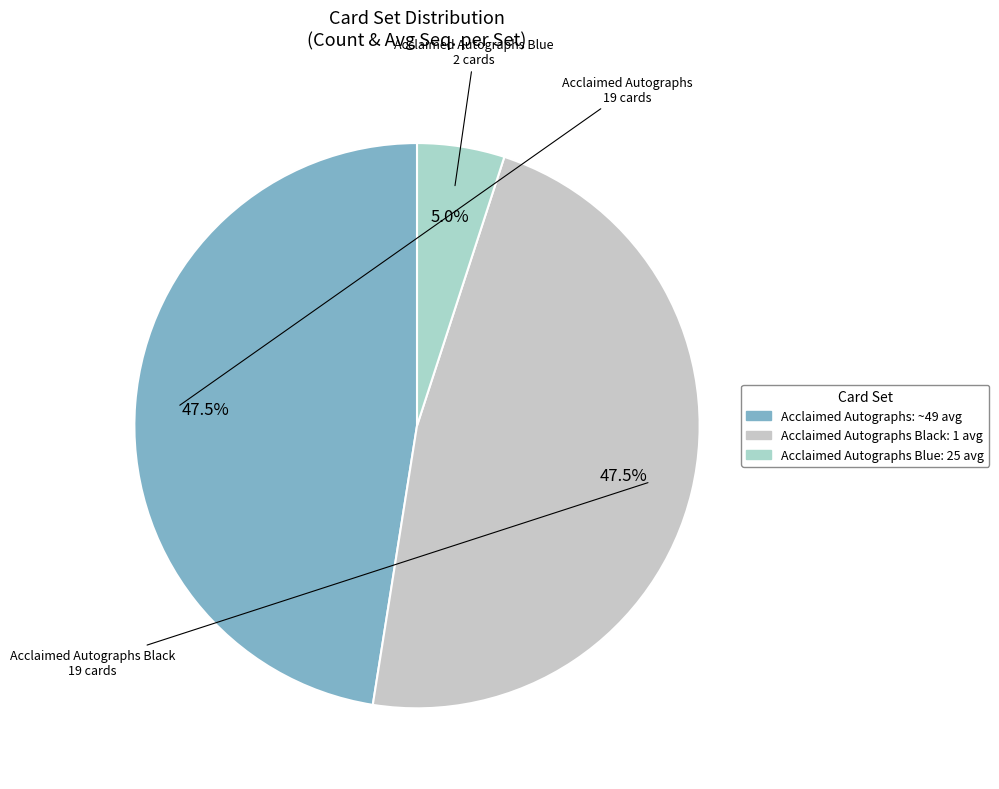

Count the number of slices in the pie.

3